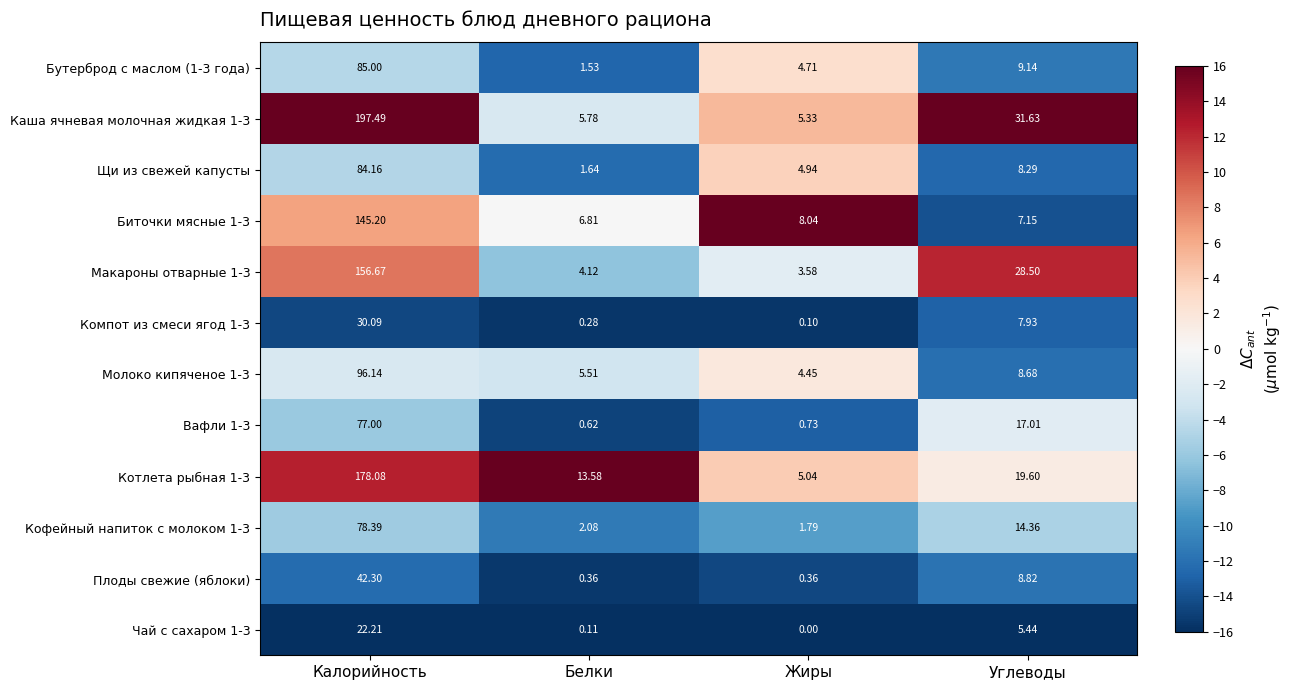

At which label does Щи из свежей капусты reach its peak?

Калорийность